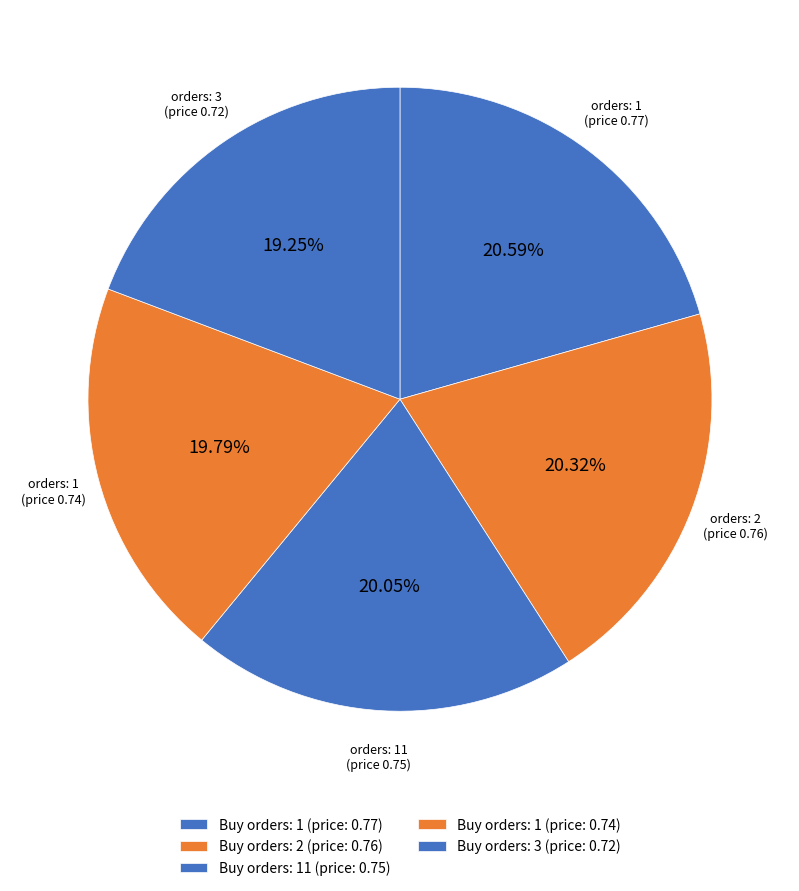

Which category has the biggest portion of the pie?

1